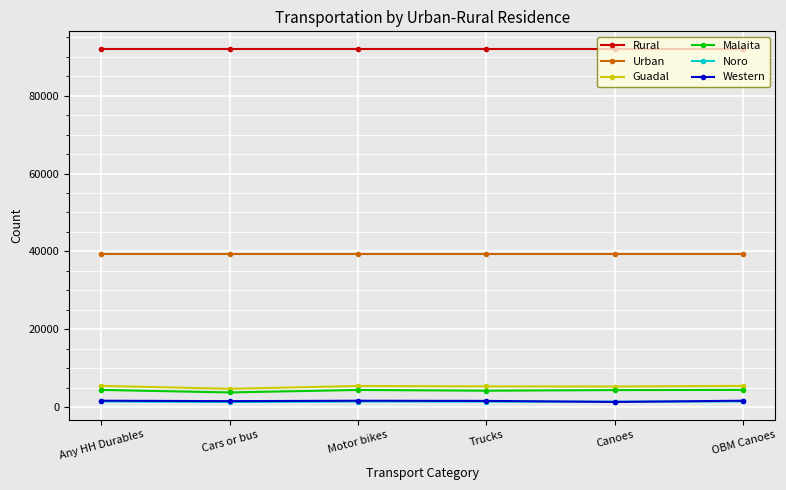

What is the value of the Urban point at the 4th from the left?

39379